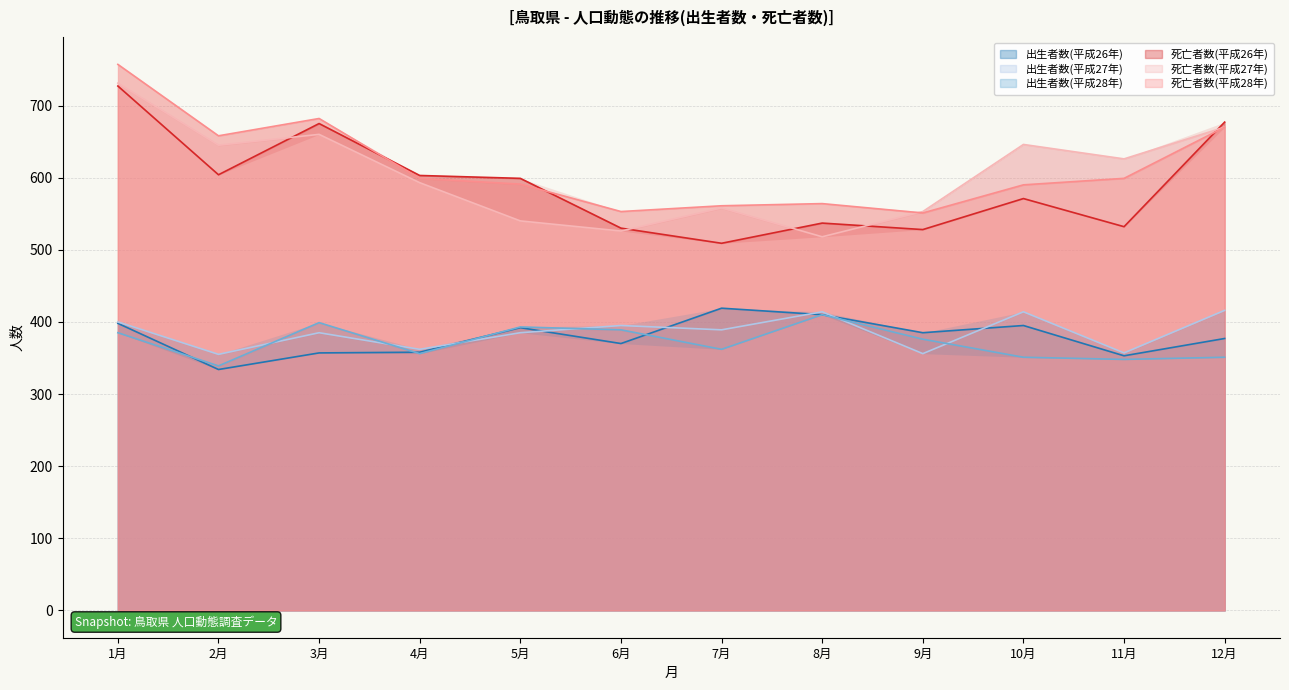

Is it true that 出生者数(平成27年) equals 389 at 7月?

True